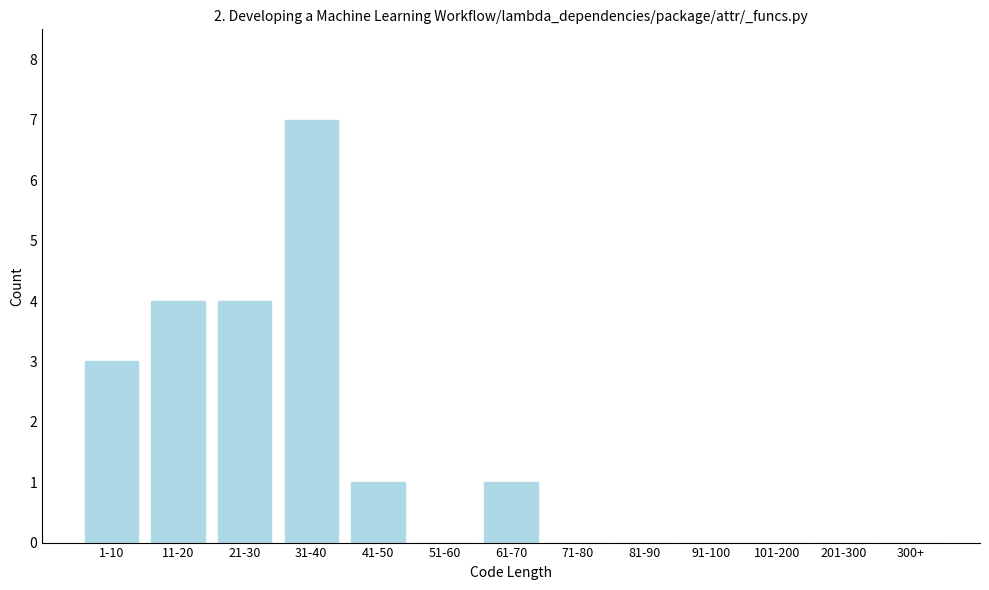

Reading right to left, extract all data points from this chart.

300+=0	201-300=0	101-200=0	91-100=0	81-90=0	71-80=0	61-70=1	51-60=0	41-50=1	31-40=7	21-30=4	11-20=4	1-10=3